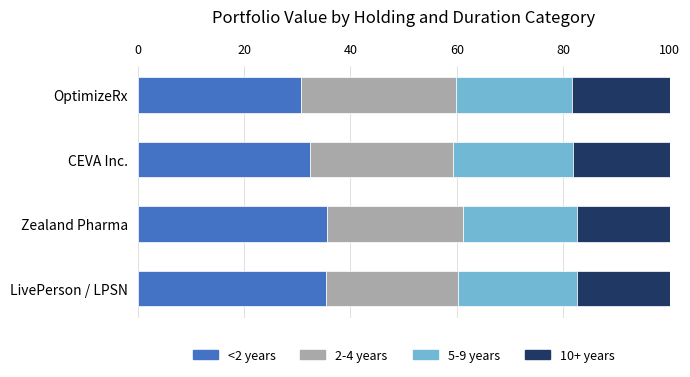

What is the difference between the second highest and minimum values in the <2 years series?

4.6